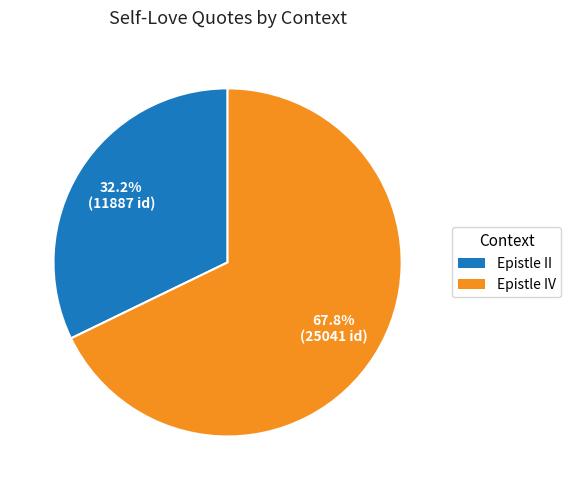

Which slice represents more than half of the pie?

Epistle IV